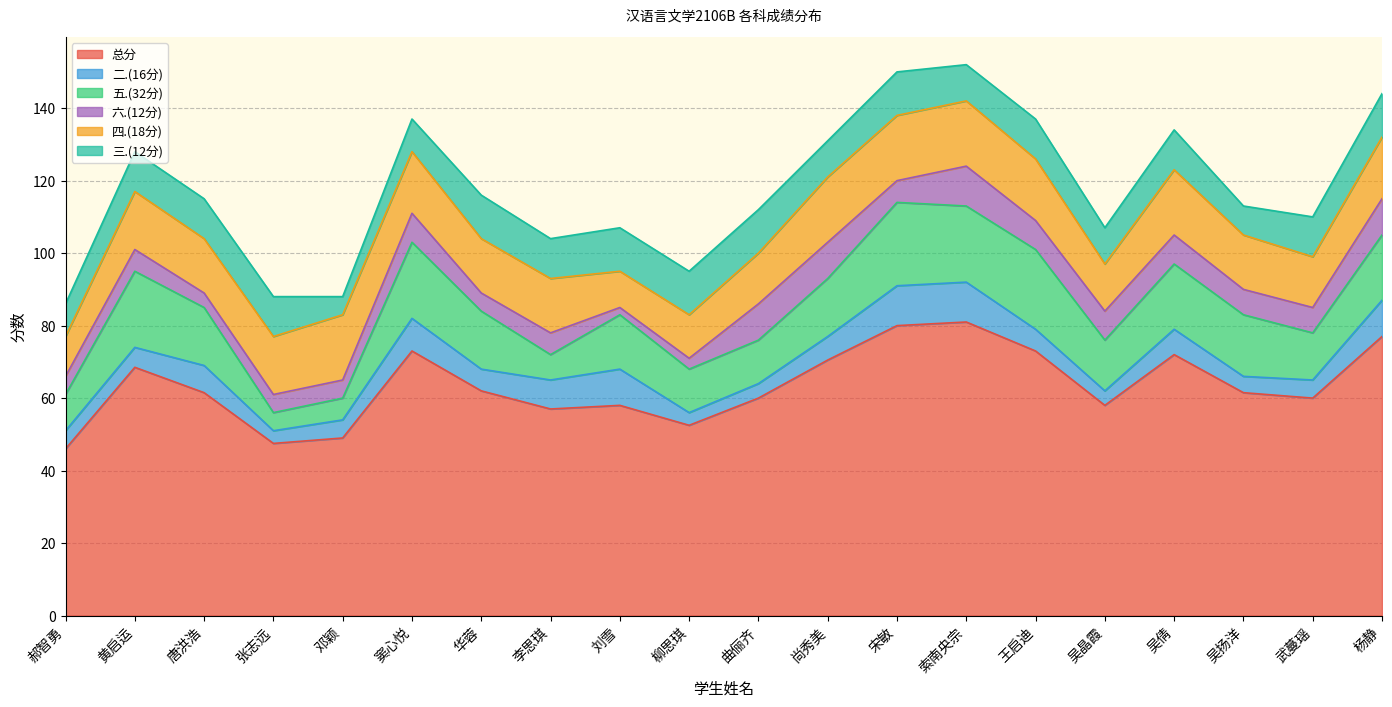

What is the difference between the maximum and second lowest values in the 总分 series?

33.5